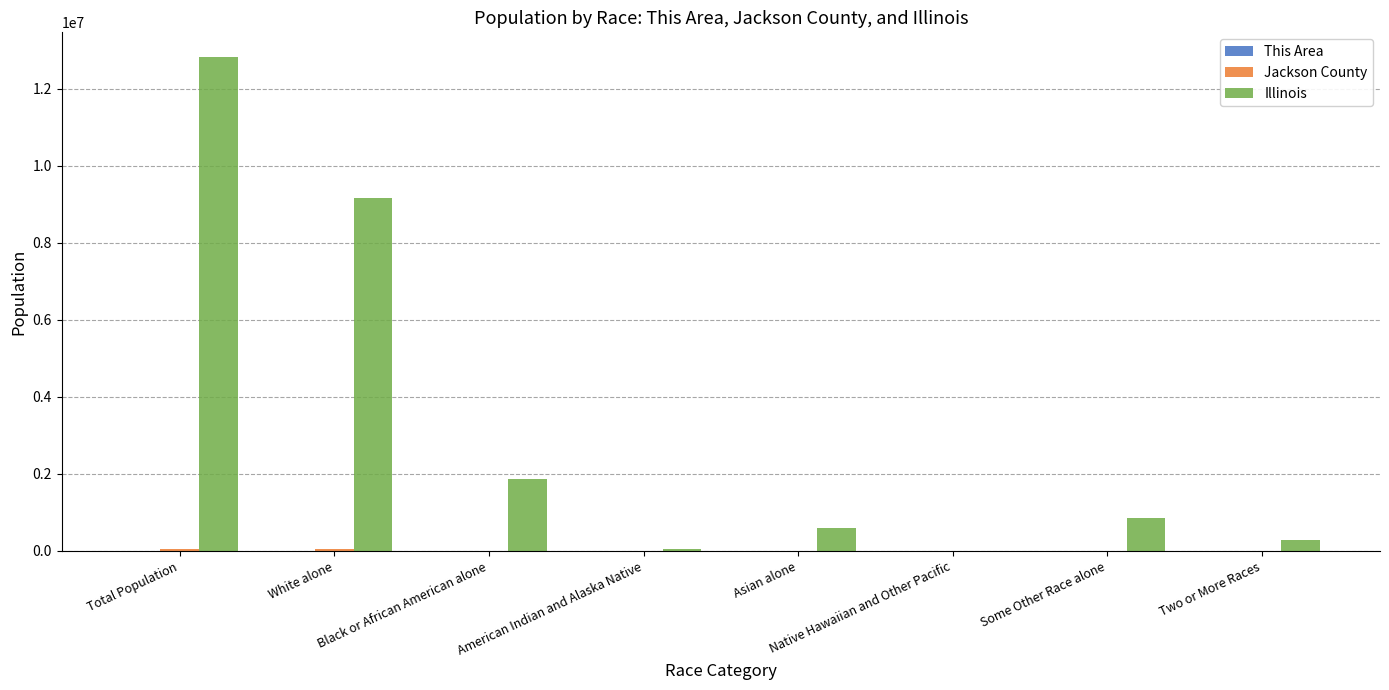

True or false: Illinois has a value of 9177877 at White alone.

True